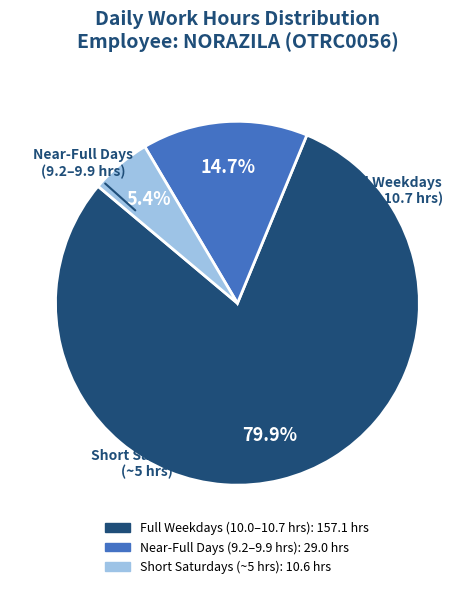

How many segments does this pie chart have?

3